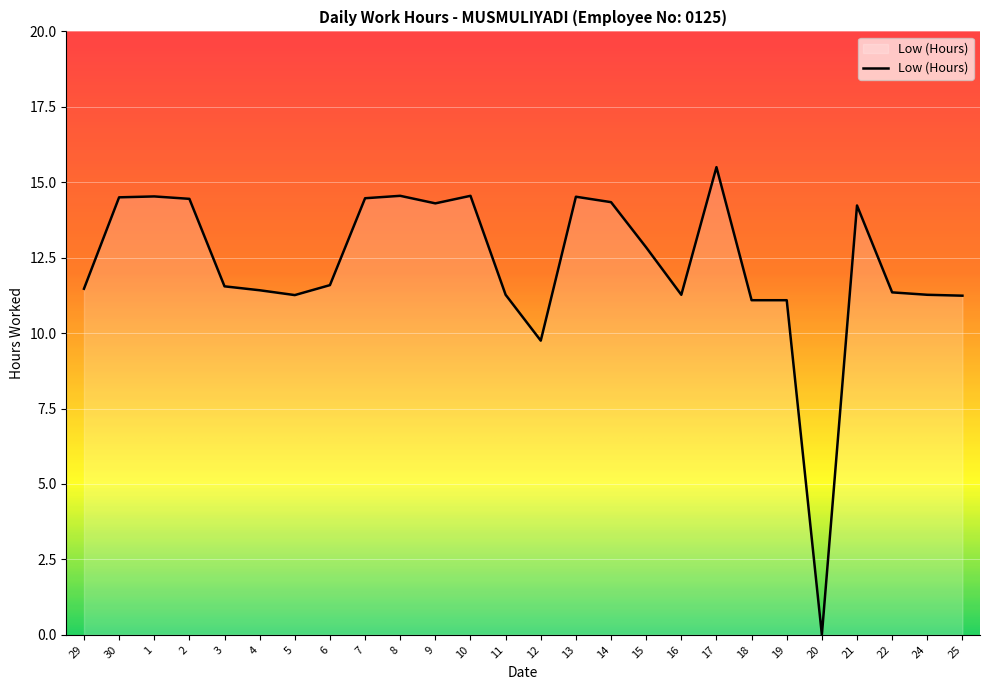

What position from the left is 25?

26